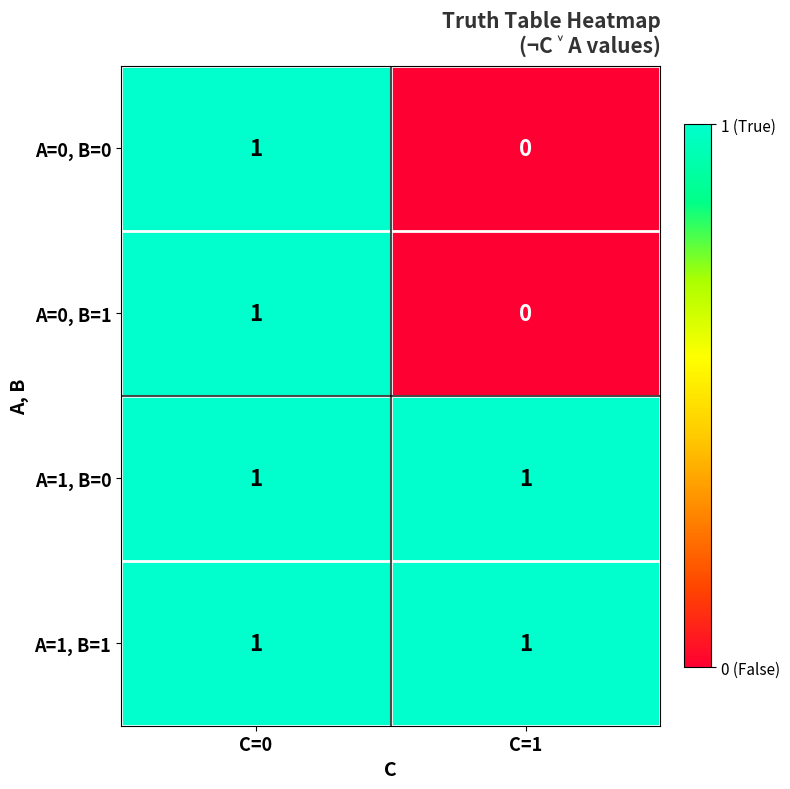

True or false: A=1, B=0 has a value of 1 at C=1.

True